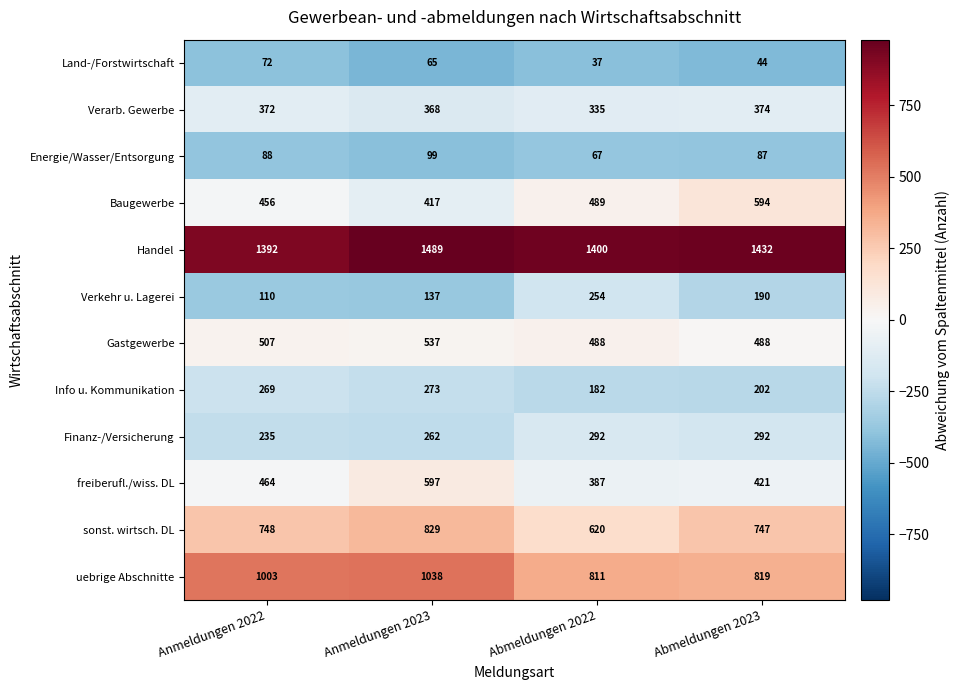

Which series has the largest range (max minus min)?

uebrige Abschnitte